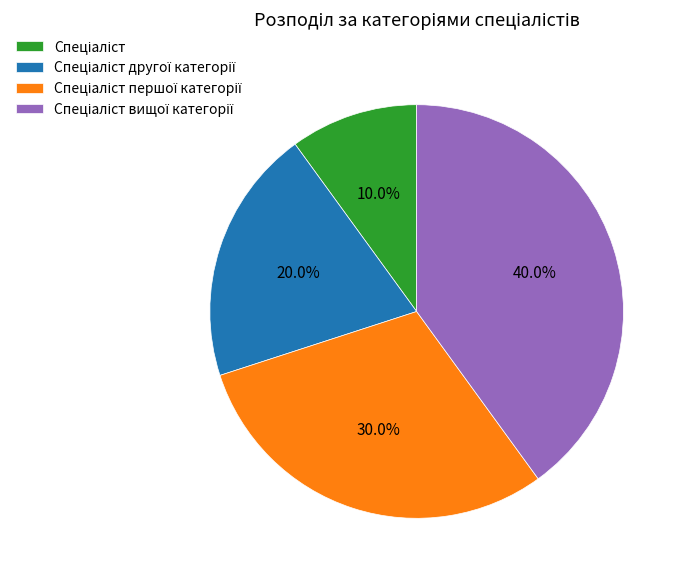

To the nearest percent, what is the difference between the largest and smallest slice percentages?

30%